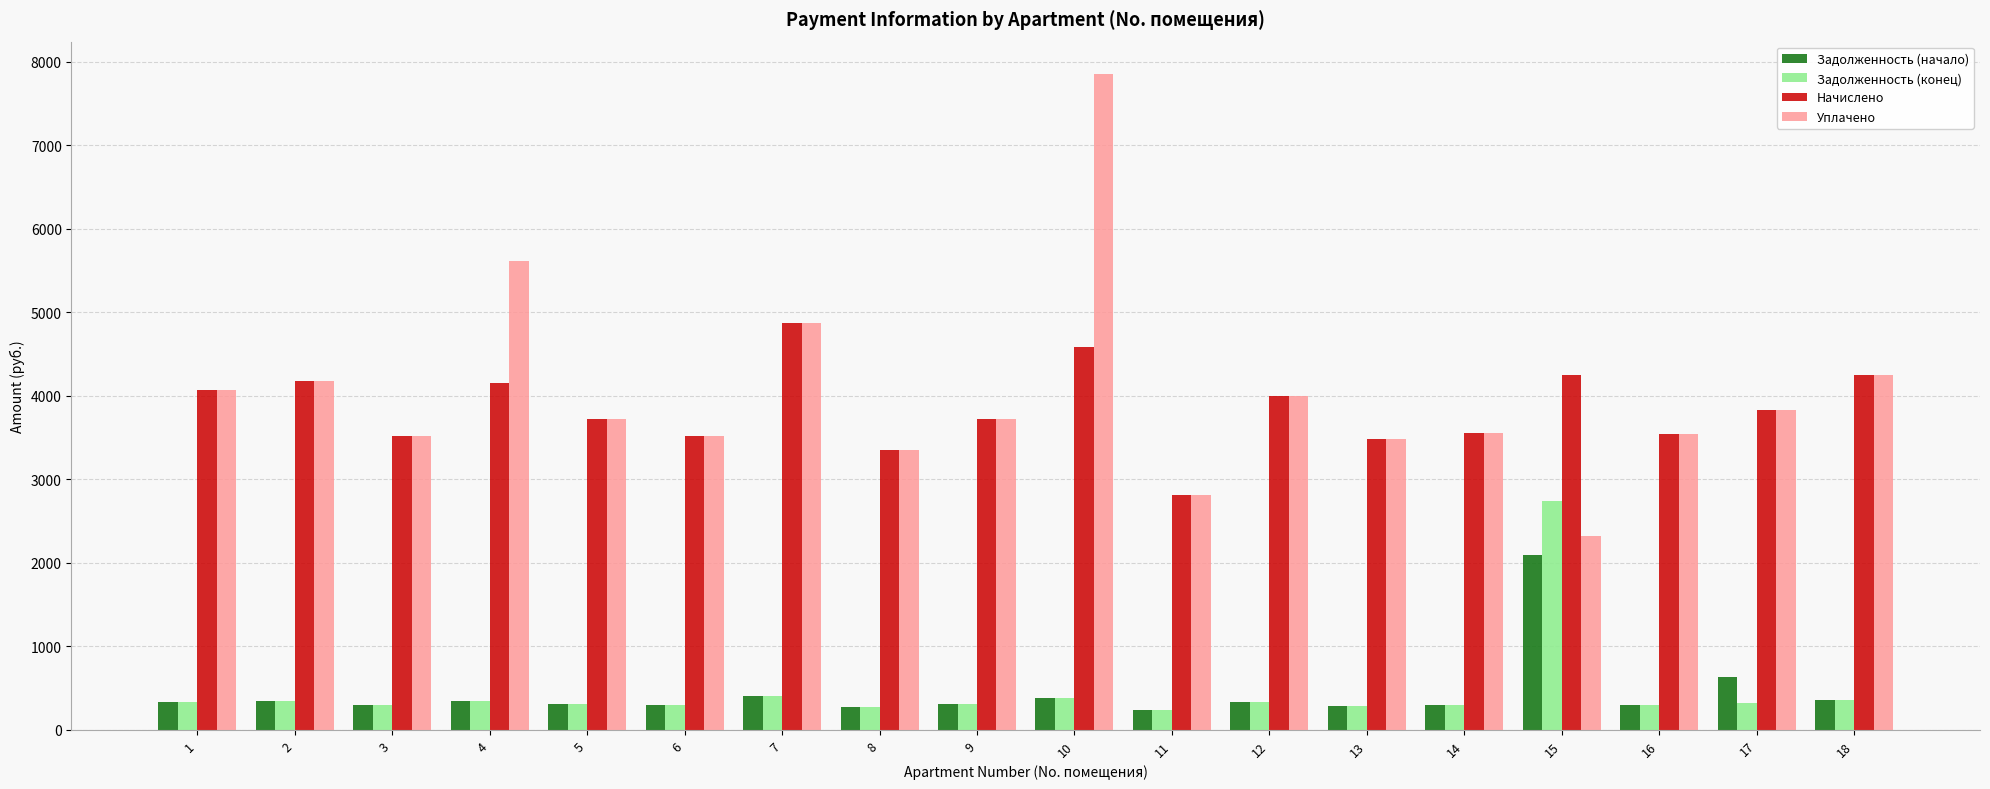

What is the difference between the Задолженность (конец) values at 7 and 8?

126.3